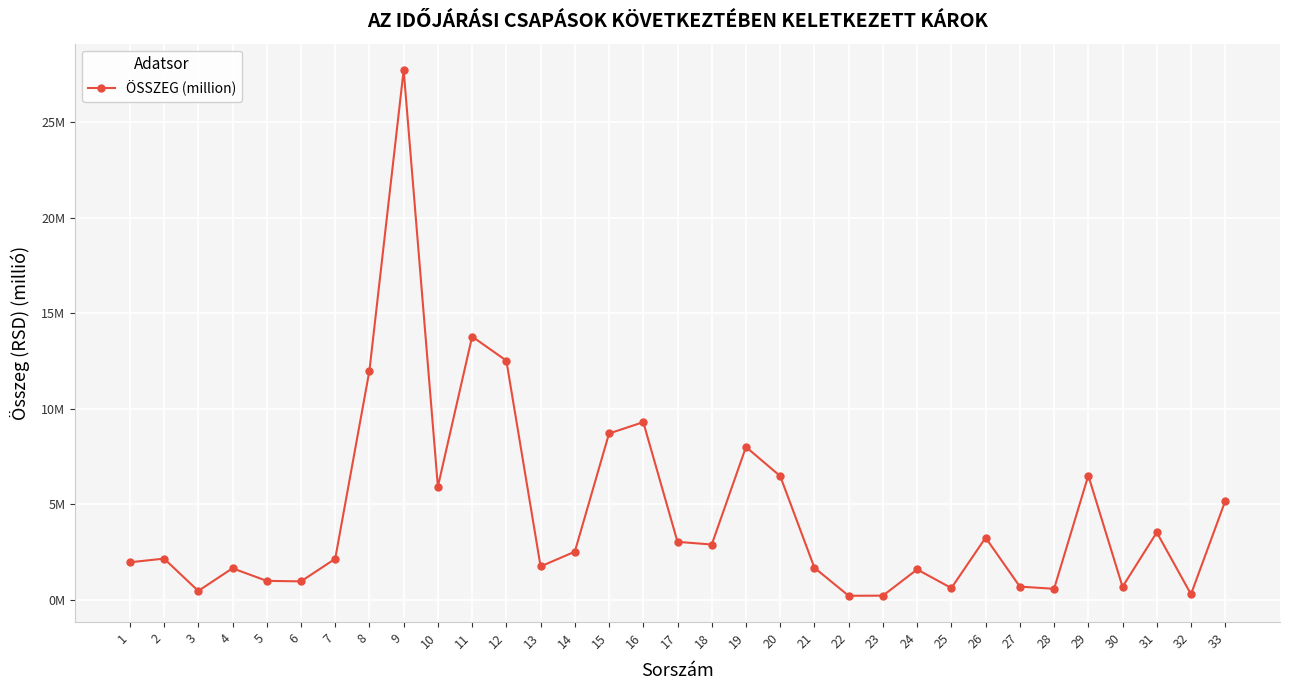

Is this an area chart (filled region under the line)?

No